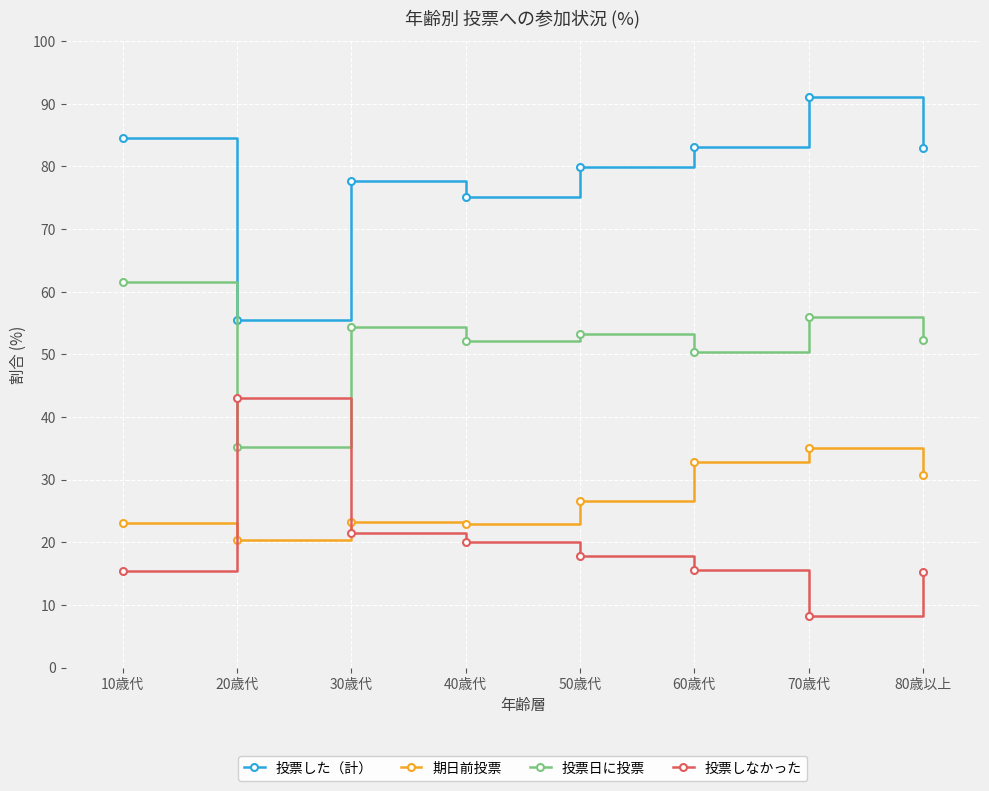

What is the total value across all series at 20歳代?

154.0